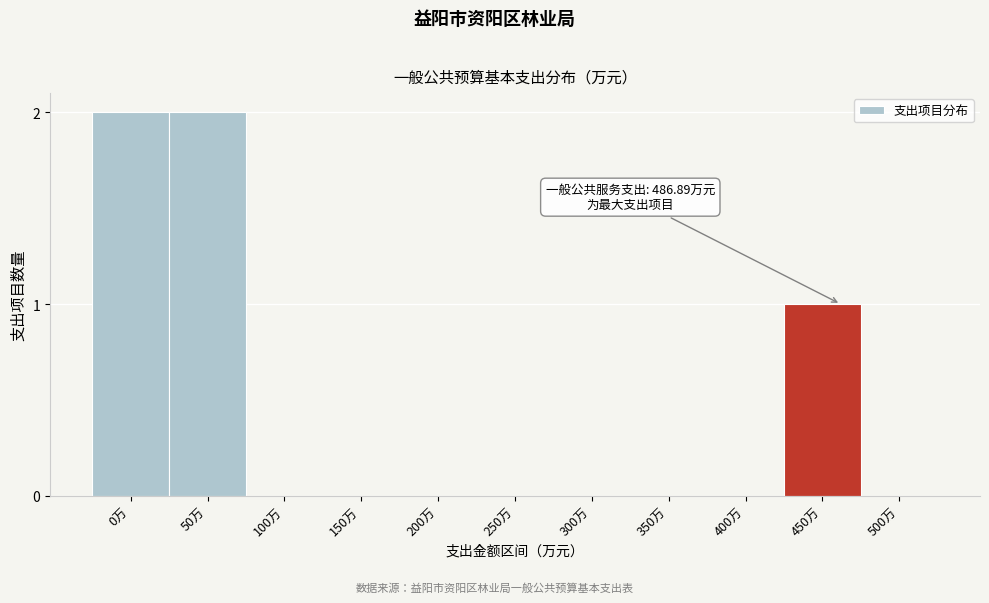

Reading left to right, list all the values displayed in this chart.

0万=2	50万=2	100万=0	150万=0	200万=0	250万=0	300万=0	350万=0	400万=0	450万=1	500万=0